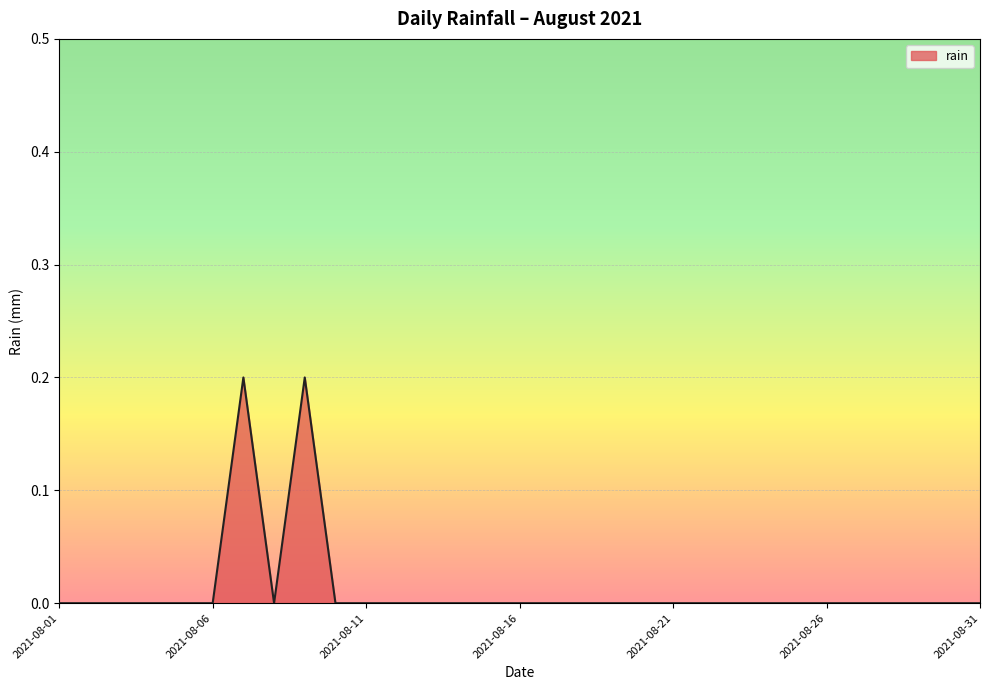

How many interior local valleys (lower than both neighbors) does the data have?

1